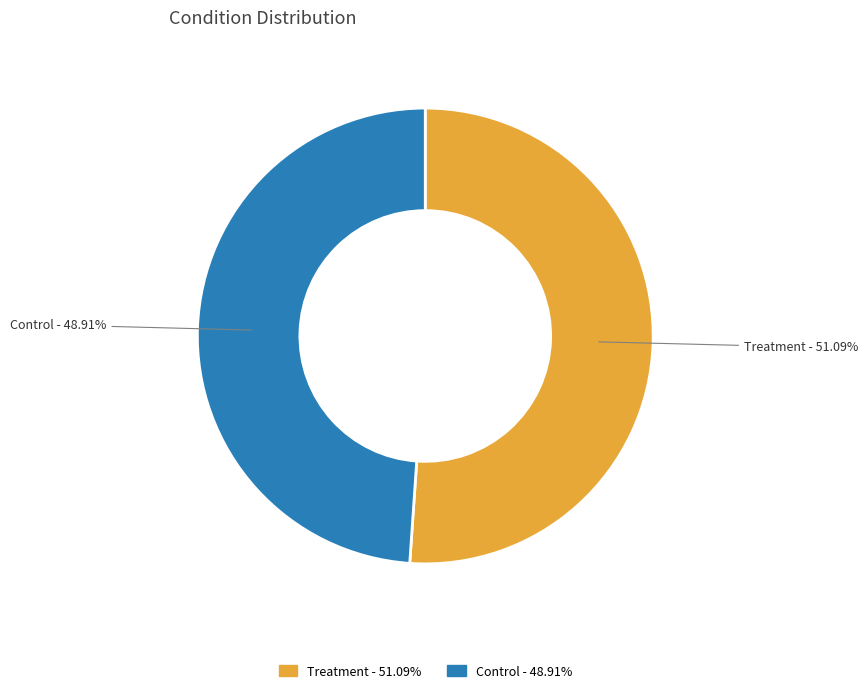

Which slice is the smallest?

Control